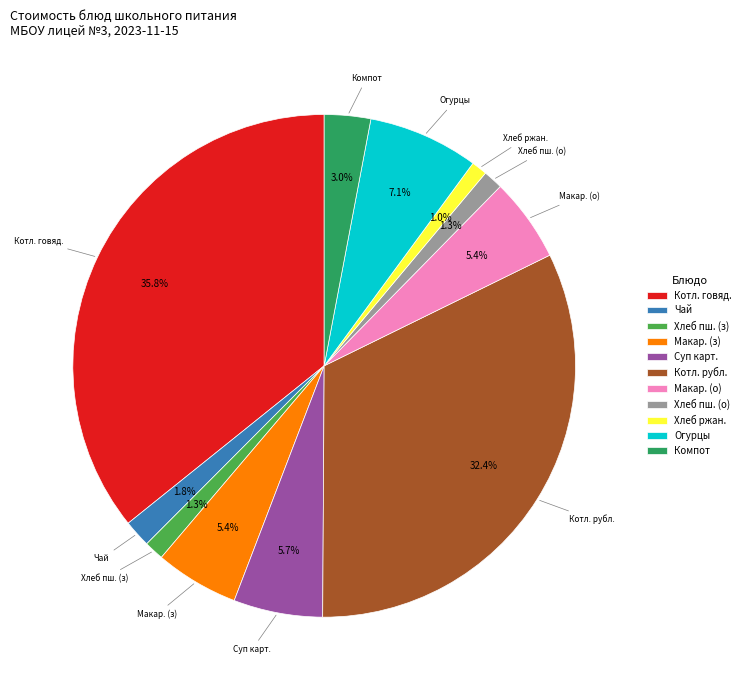

What is the largest slice in the pie chart?

Котл. говяд.